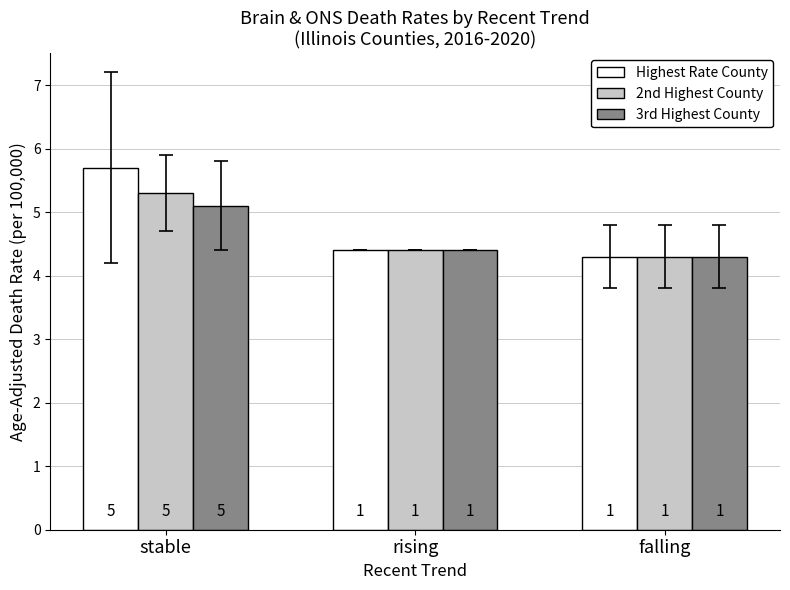

Are the bars grouped side by side (vs. stacked)?

Yes